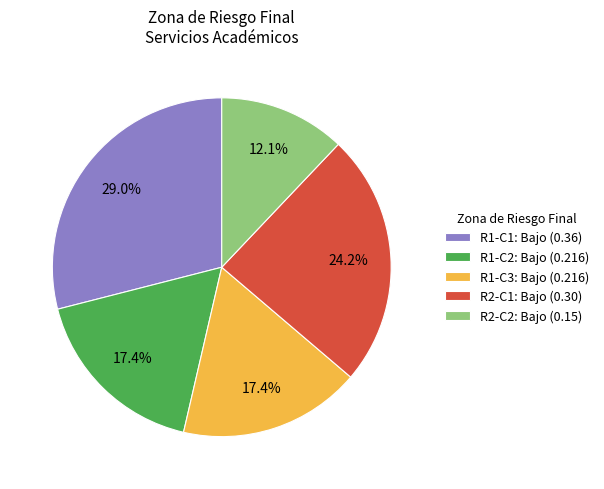

What percentage do R1-C1: Bajo (0.36) and R1-C3: Bajo (0.216) together represent?

46.4%